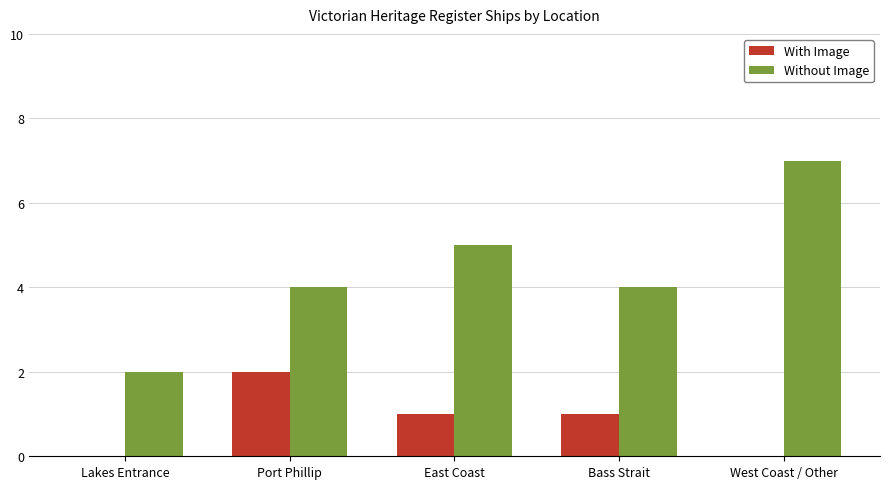

What is the spread (max minus min) of values at East Coast?

4